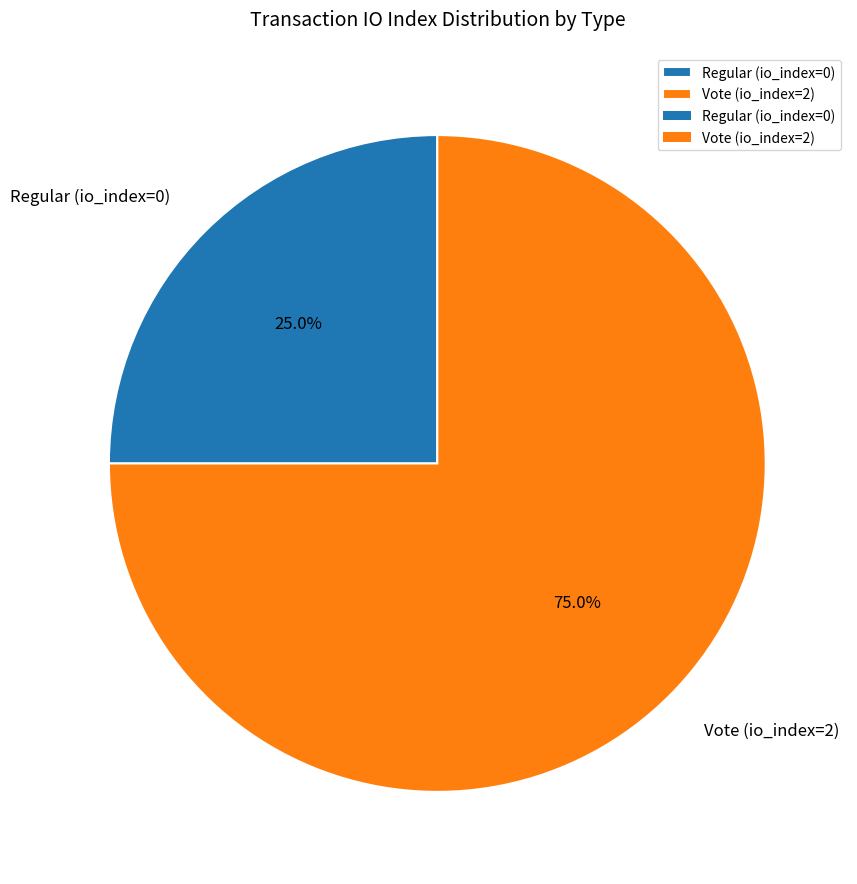

Is the sum of Vote (io_index=2) and Regular (io_index=0) greater than half?

Yes